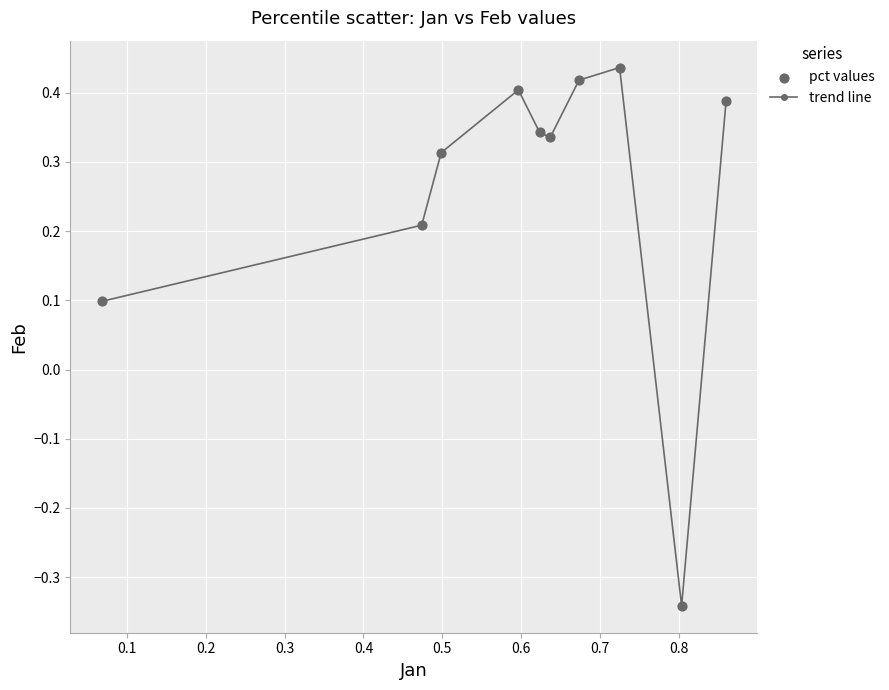

How many interior local valleys (lower than both neighbors) does the data have?

2